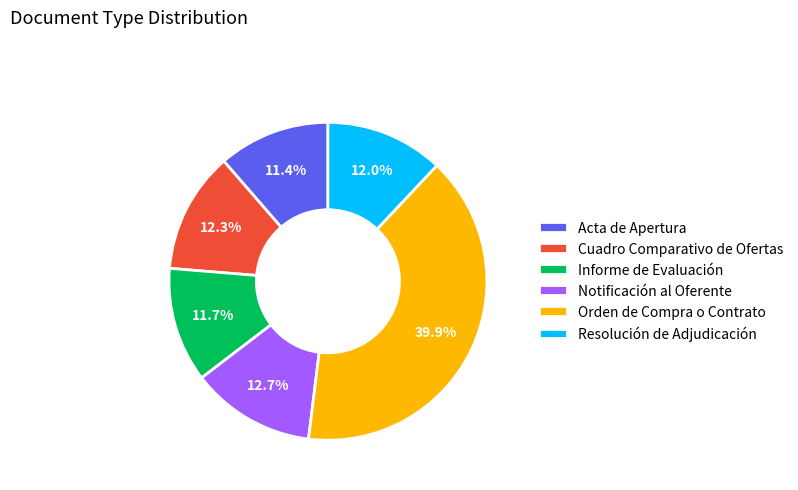

Which category has the biggest portion of the pie?

Orden de Compra o Contrato